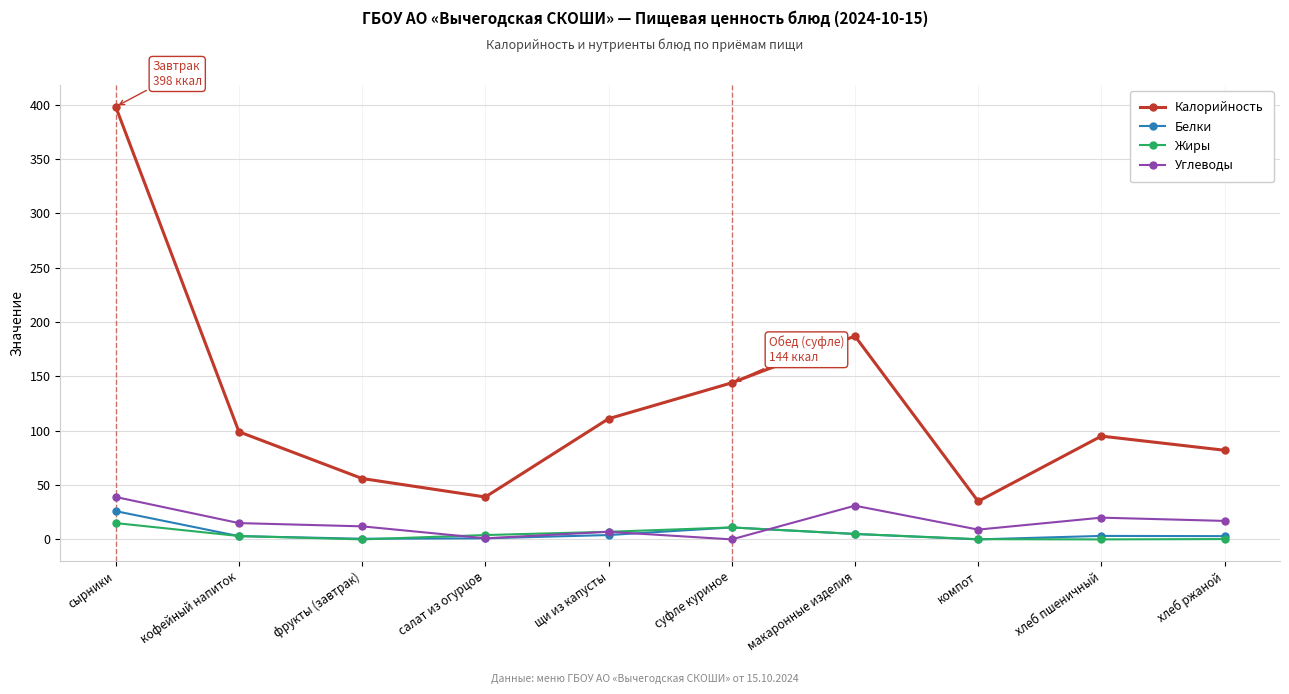

The Углеводы series shows 15.0 at кофейный напиток. True or false?

True